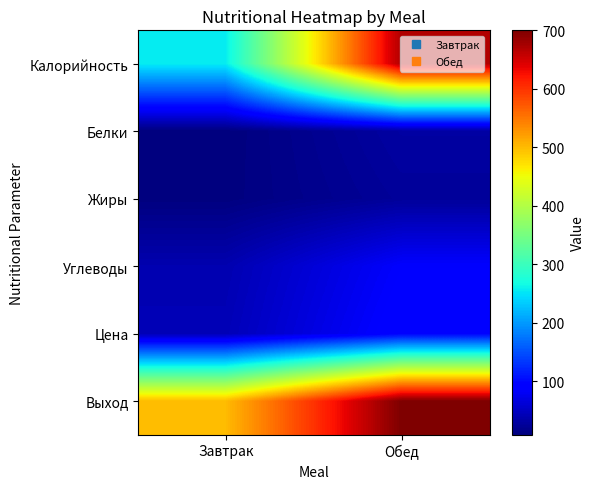

At Завтрак, list the series in order from smallest to largest.

Белки, Жиры, Углеводы, Цена, Калорийность, Выход